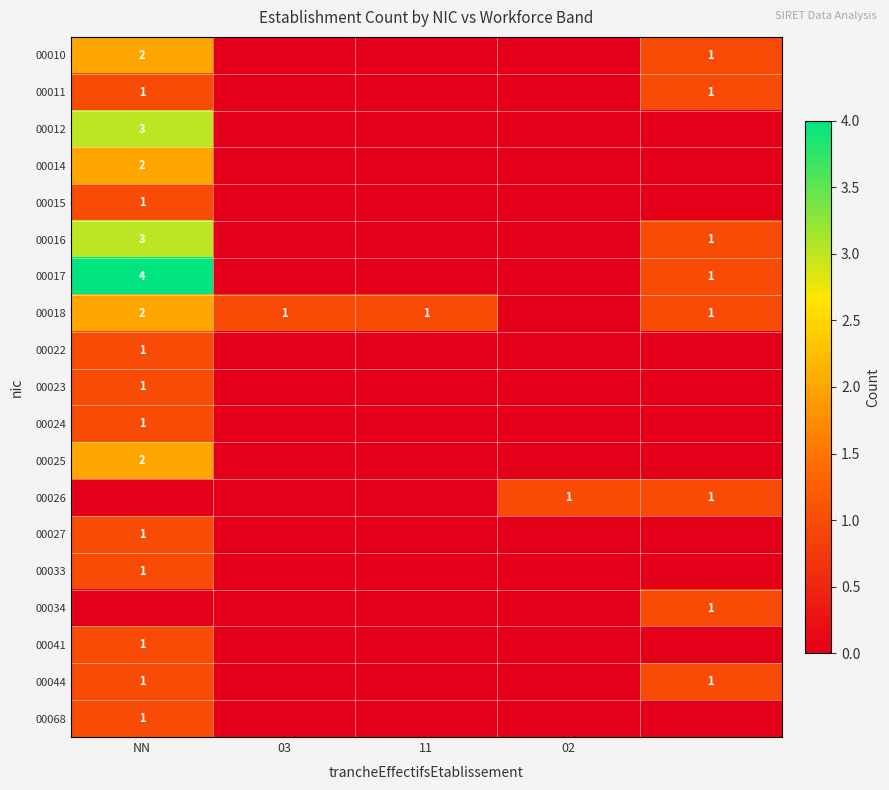

At which category is the sum across all series the highest?

NN